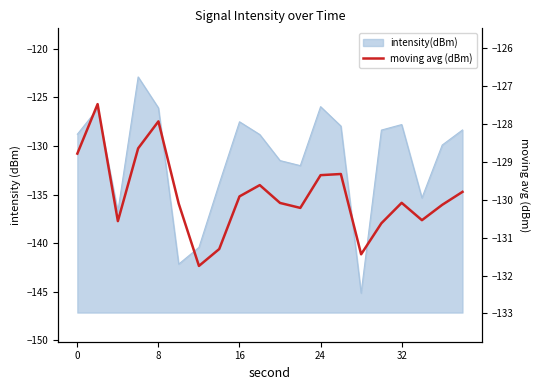

How many points are lower than both their immediate neighbors (excluding endpoints)?

5